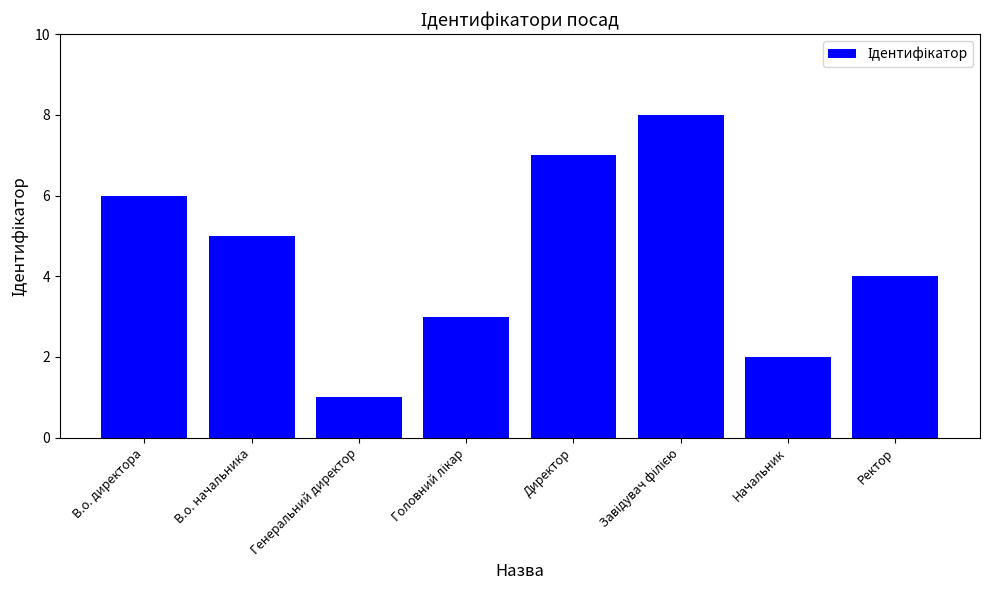

What is the difference between the values at Ректор and В.о. начальника?

1